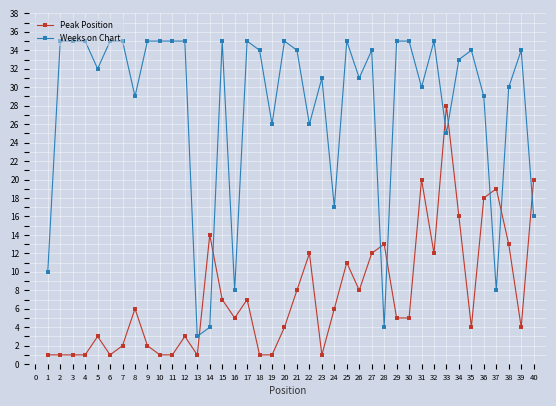

What is the sum of all Weeks on Chart values?

1122